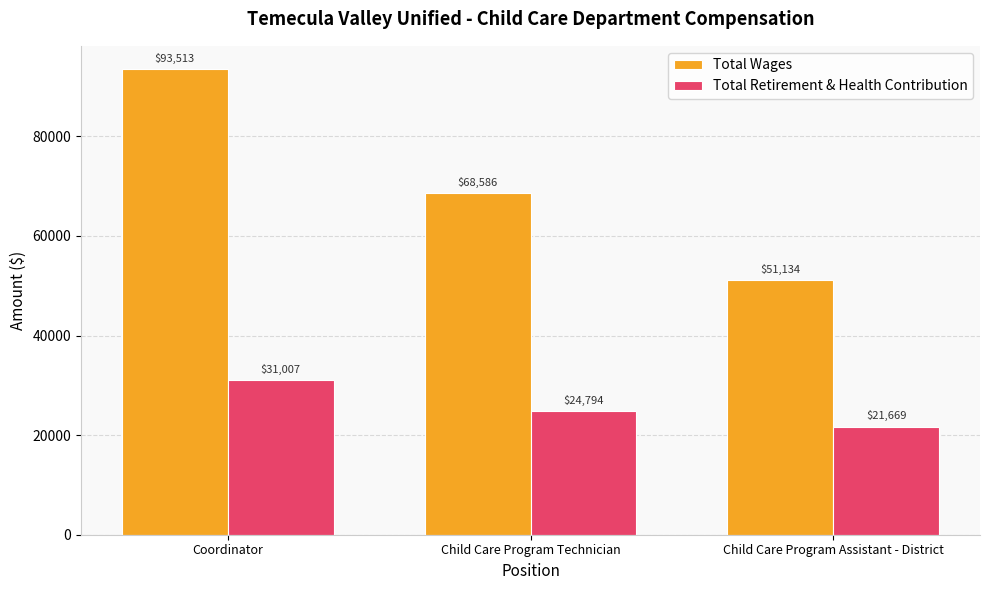

What is the sum of the Total Wages values at Child Care Program Technician and Coordinator?

162099